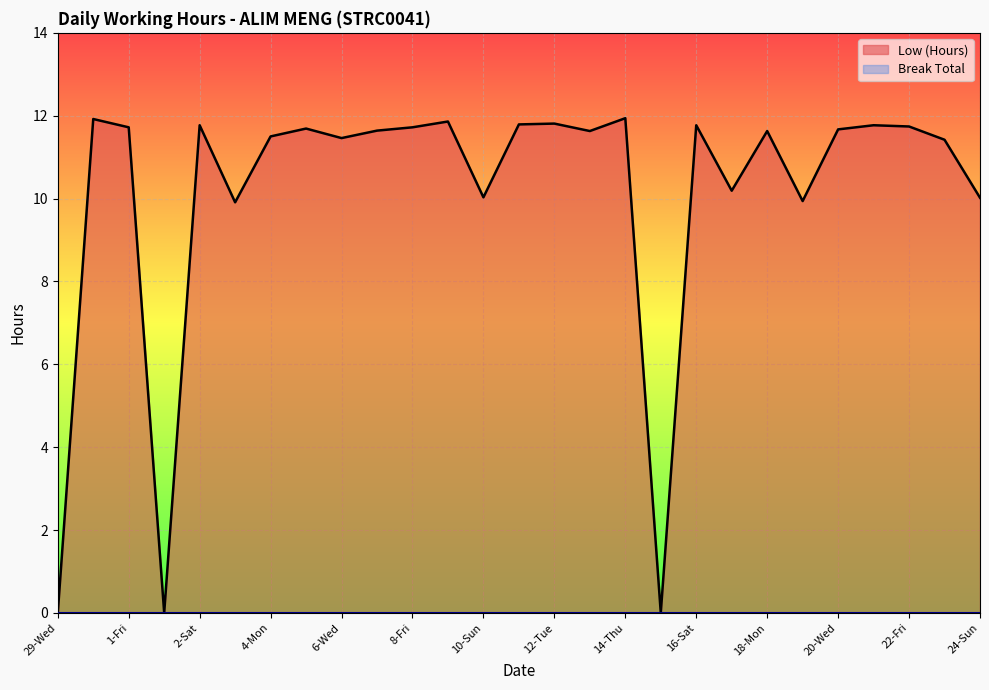

What is the total value across all series at 14-Thu?

11.9